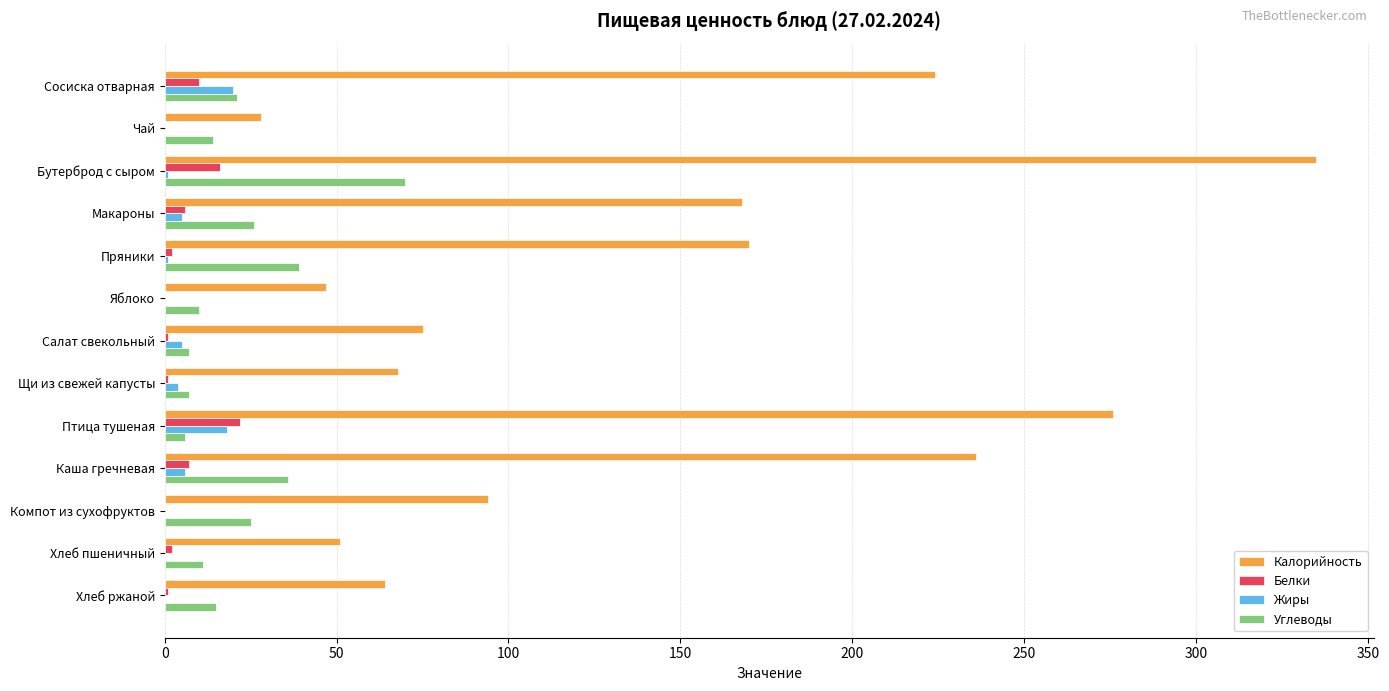

What is the maximum value shown in the chart?

335